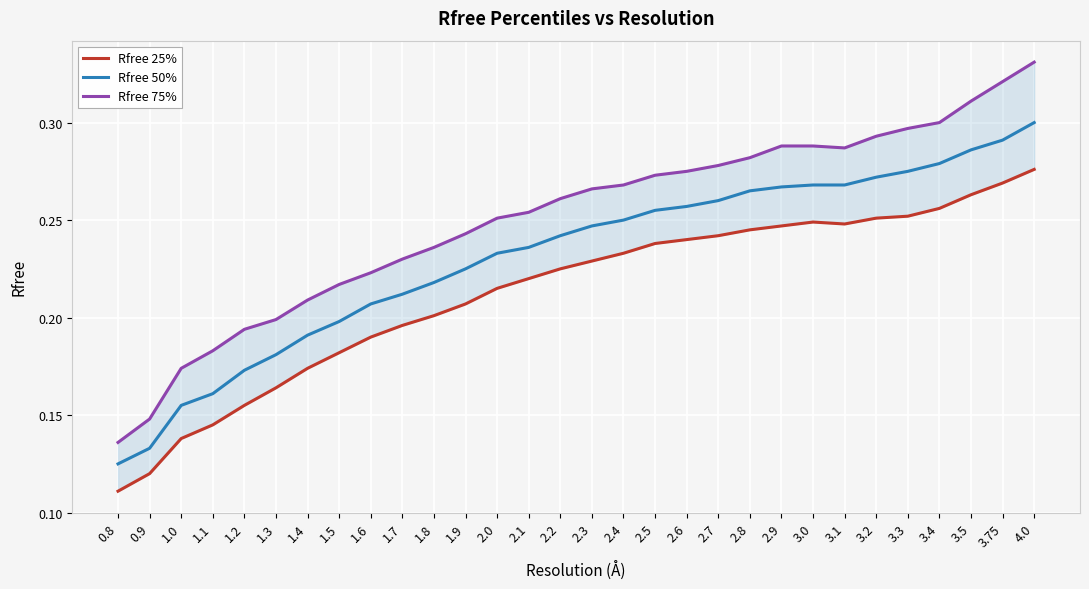

Read the Rfree 50% value at 3.4.

0.3